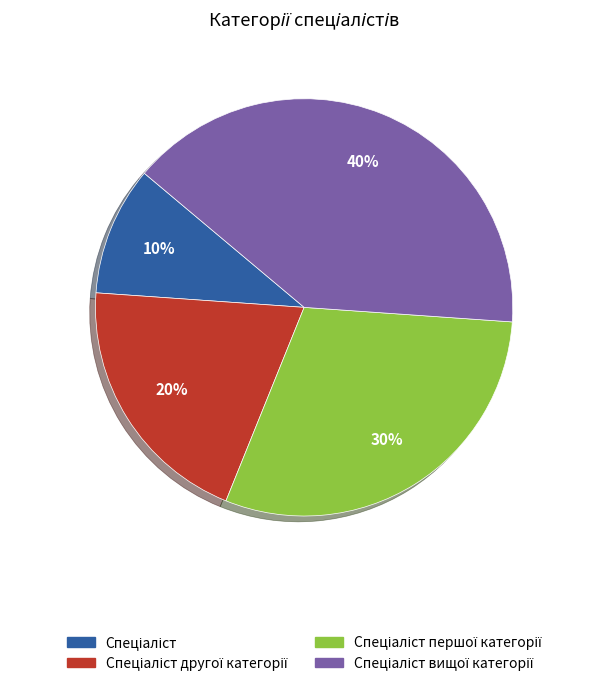

How many slices are in this pie chart?

4